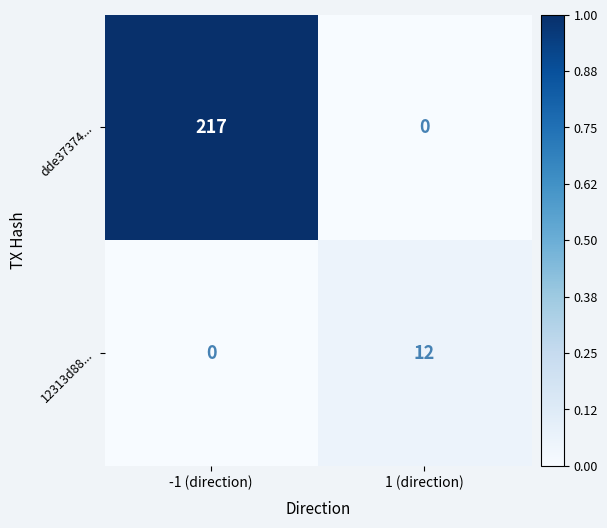

Between -1 (direction) and 1 (direction), which series saw the biggest shift?

dde37374...